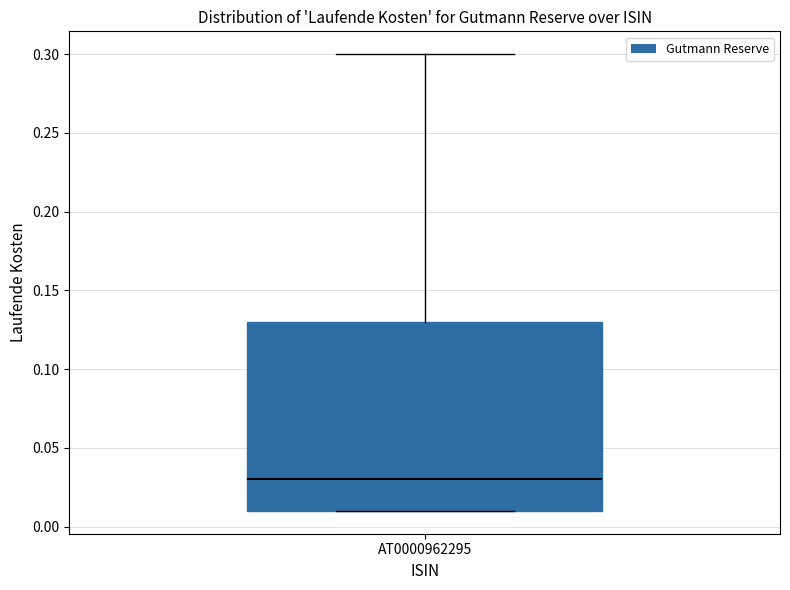

Transcribe this box plot: give where the median line is, the range the box spans, and where the two whiskers end, as read against the y-axis. The values are not printed on the chart, so give them approximately, as read against the axis.

median 0.03, box 0.01 to 0.13, whiskers 0.01 to 0.30